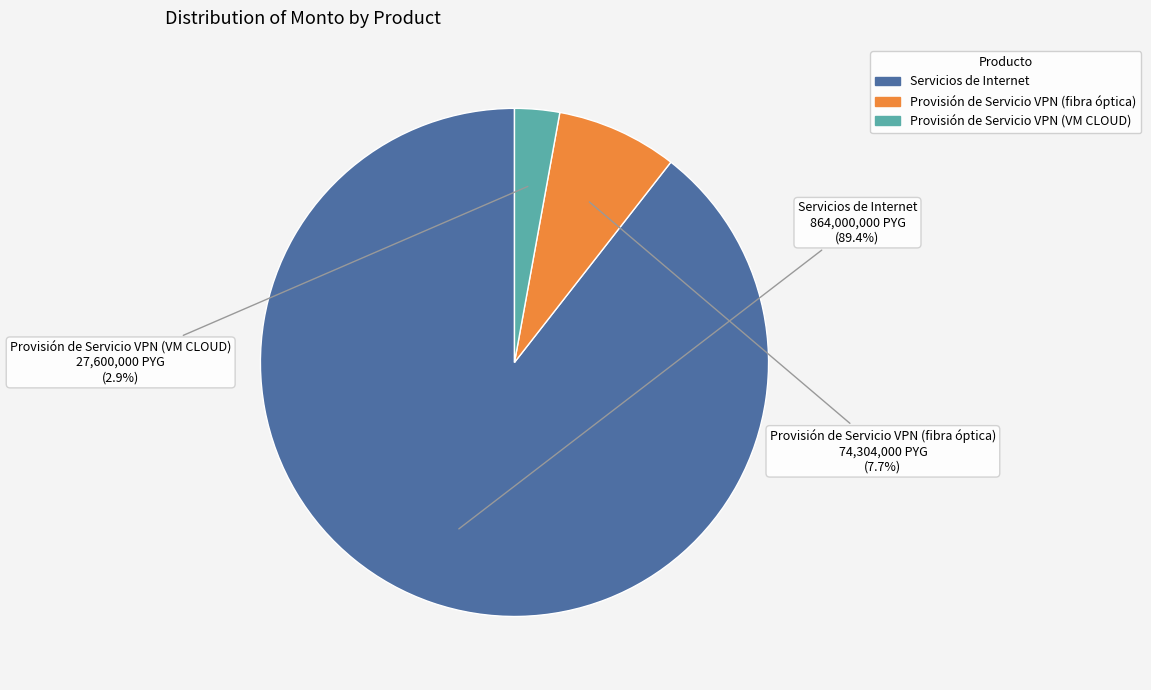

To the nearest percent, what is the difference between the Provisión de Servicio VPN (VM CLOUD) and Provisión de Servicio VPN (fibra óptica) slice percentages?

5%